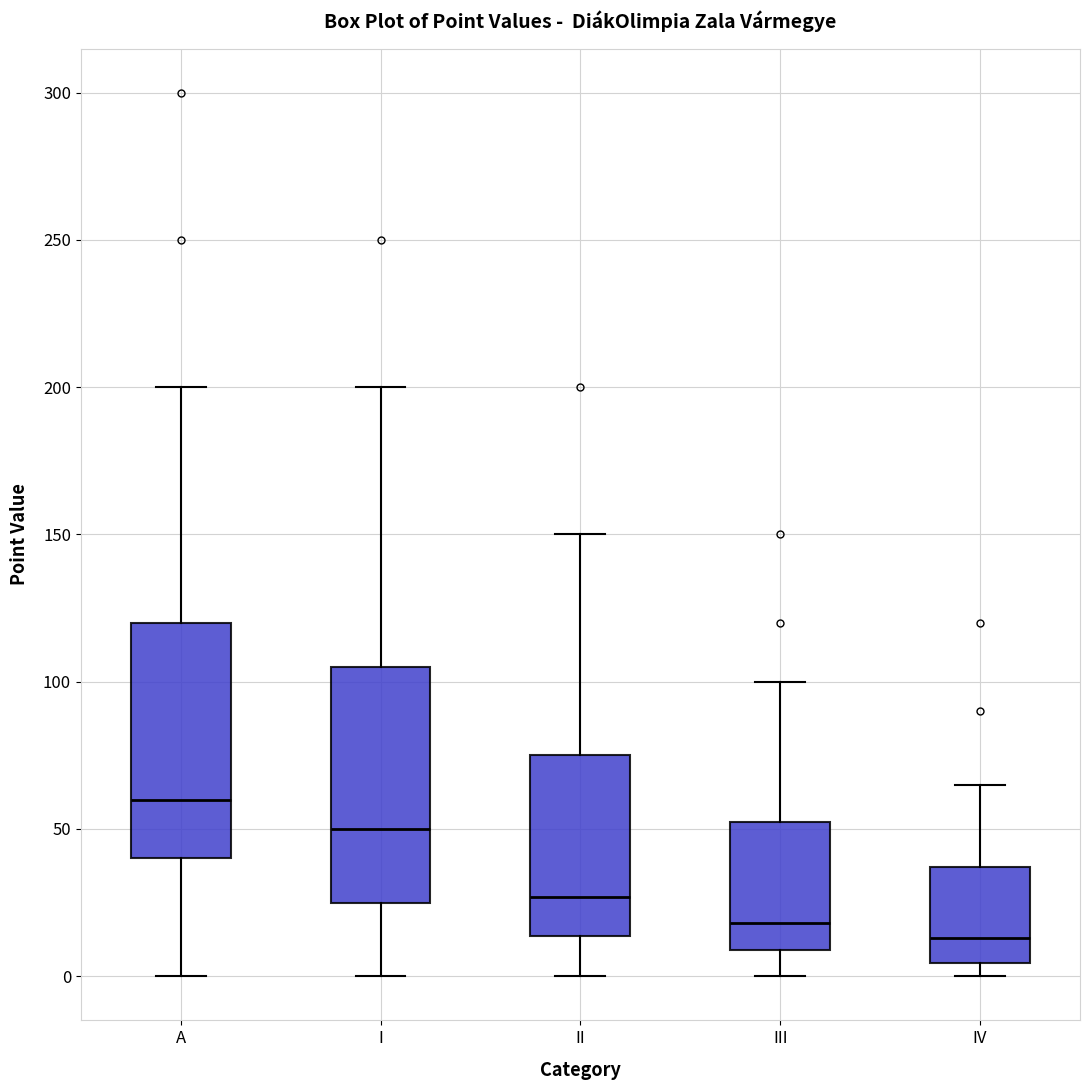

Which box's median line is the highest?

A